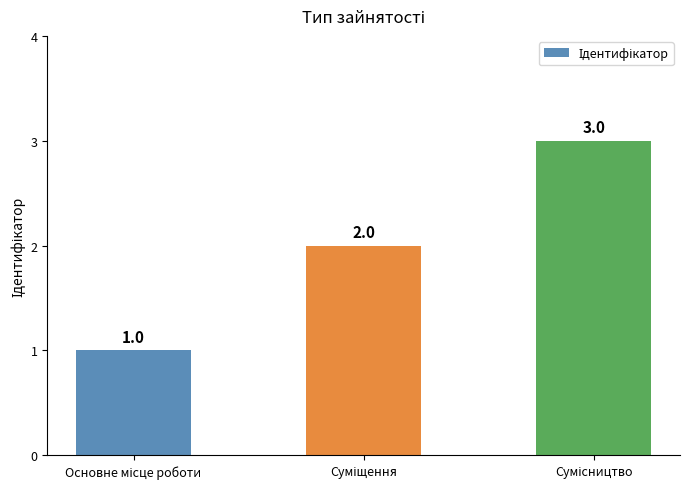

How many bars are there in total?

3